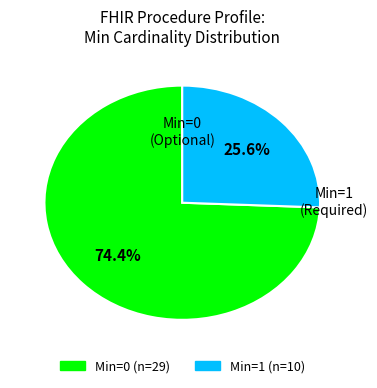

Is there any slice that represents more than half of the pie?

Yes